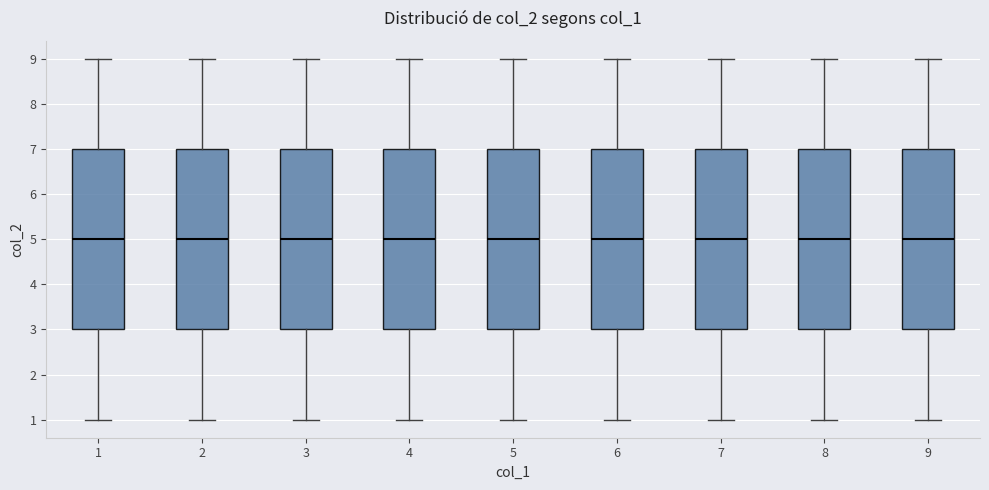

Reading left to right, transcribe this box plot: for each box, give where its median line is, the range the box spans, and where its two whiskers end, as read against the y-axis. The values are not printed on the chart, so give them approximately, as read against the axis.

1: median 5, box 3 to 7, whiskers 1 to 9
2: median 5, box 3 to 7, whiskers 1 to 9
3: median 5, box 3 to 7, whiskers 1 to 9
4: median 5, box 3 to 7, whiskers 1 to 9
5: median 5, box 3 to 7, whiskers 1 to 9
6: median 5, box 3 to 7, whiskers 1 to 9
7: median 5, box 3 to 7, whiskers 1 to 9
8: median 5, box 3 to 7, whiskers 1 to 9
9: median 5, box 3 to 7, whiskers 1 to 9